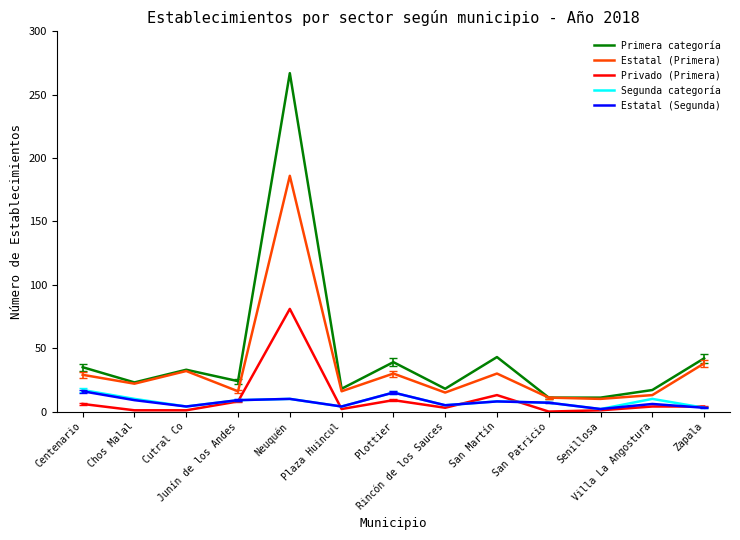

At how many categories does at least one series exceed 152?

1